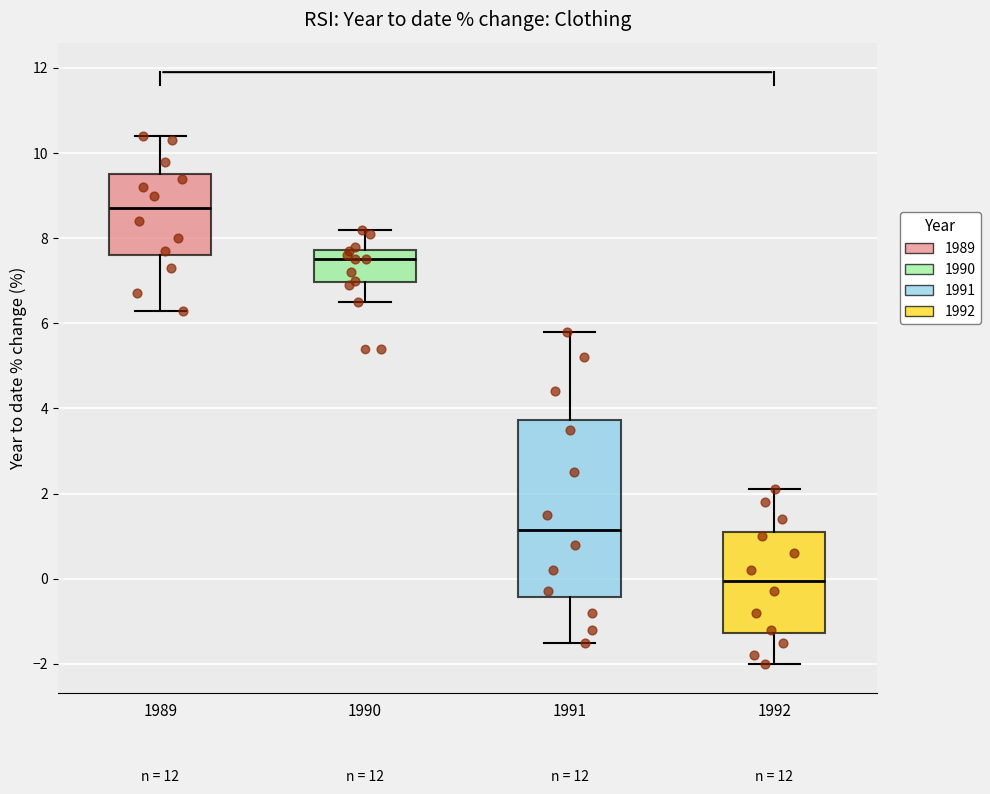

Which box is the tallest, from its lower edge to its upper edge?

1991